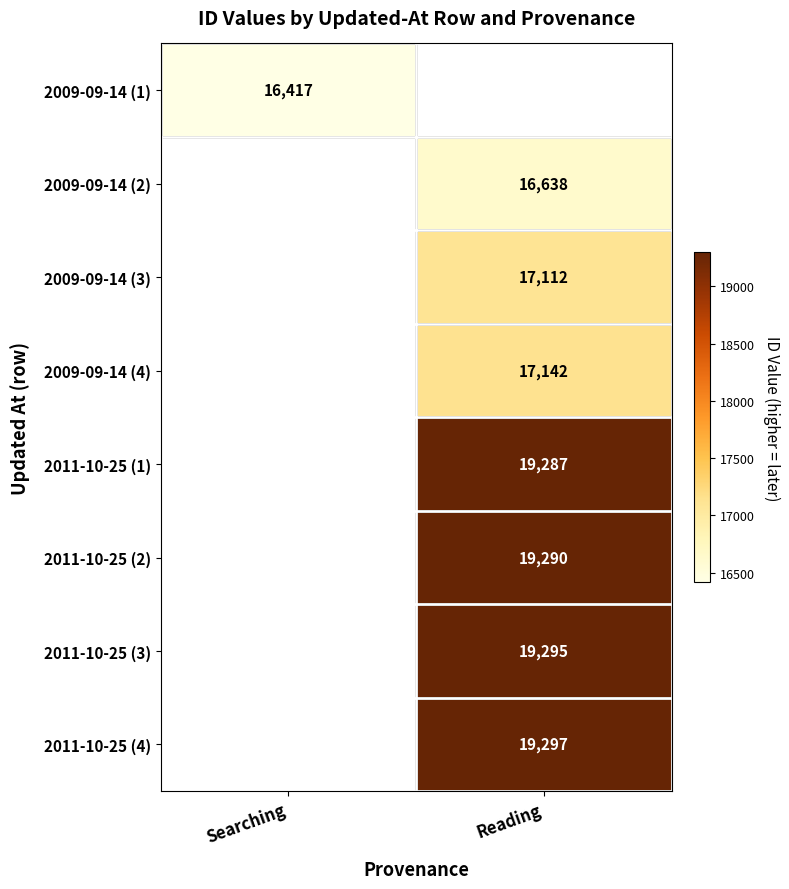

Is it true that 2009-09-14 (4) equals 17142 at Reading?

True